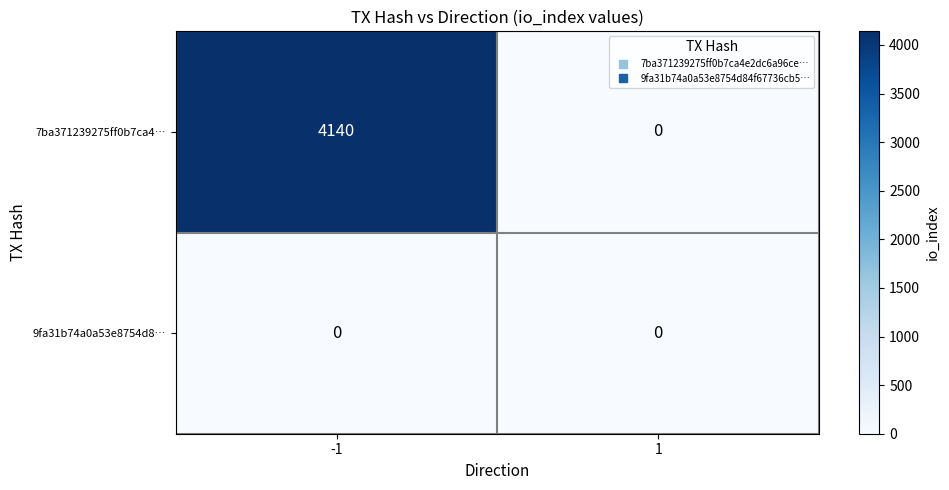

True or false: 9fa31b74a0a53e8754d8… has a value of 0 at -1.

True